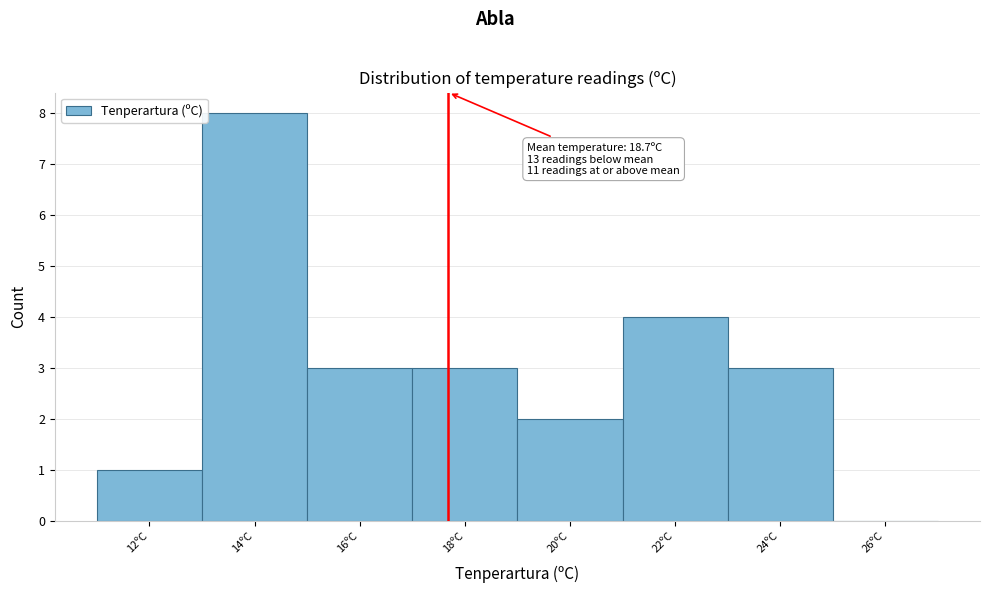

Reading left to right, list all the values displayed in this chart.

12ºC=1	14ºC=8	16ºC=3	18ºC=3	20ºC=2	22ºC=4	24ºC=3	26ºC=0